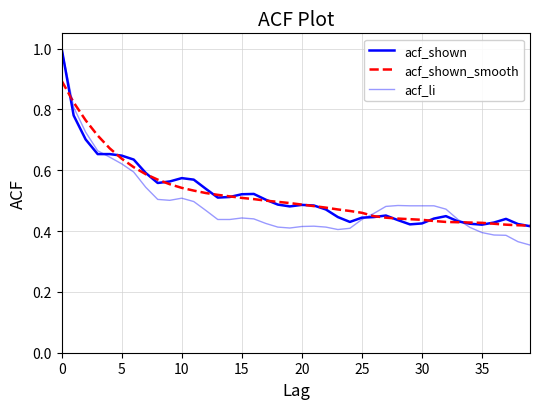

How many lines are shown in the chart?

3